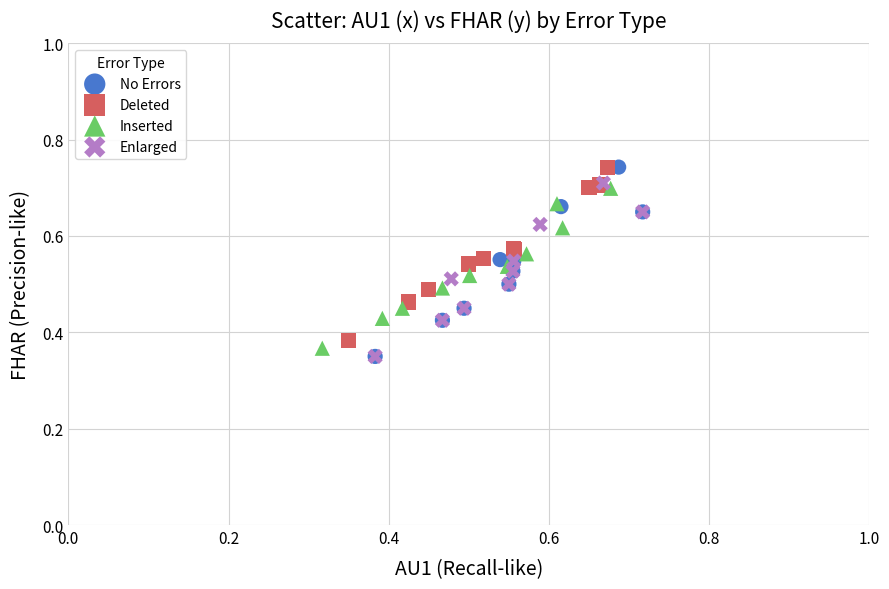

What are all the series names shown in the legend?

No Errors, Deleted, Inserted, Enlarged